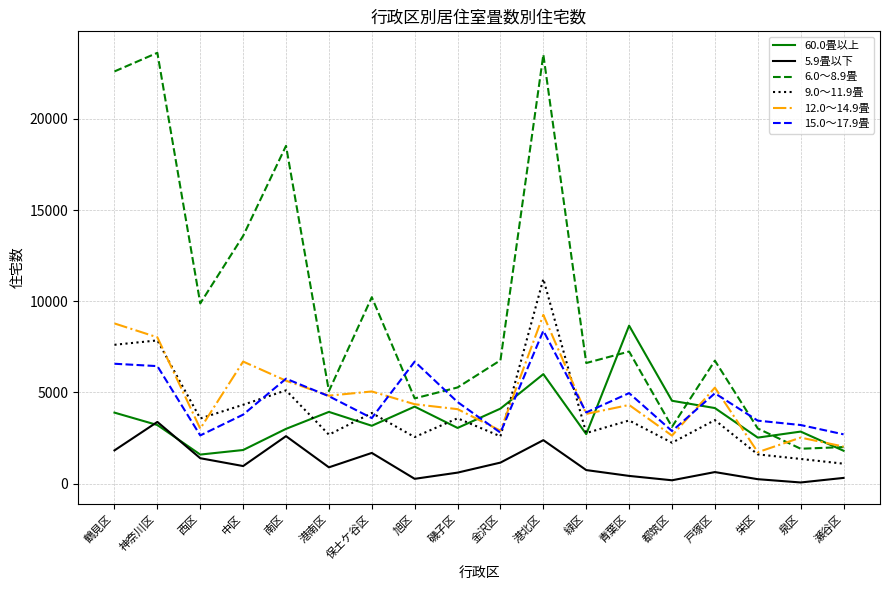

What is the difference between the highest and lowest values at 神奈川区?

20410